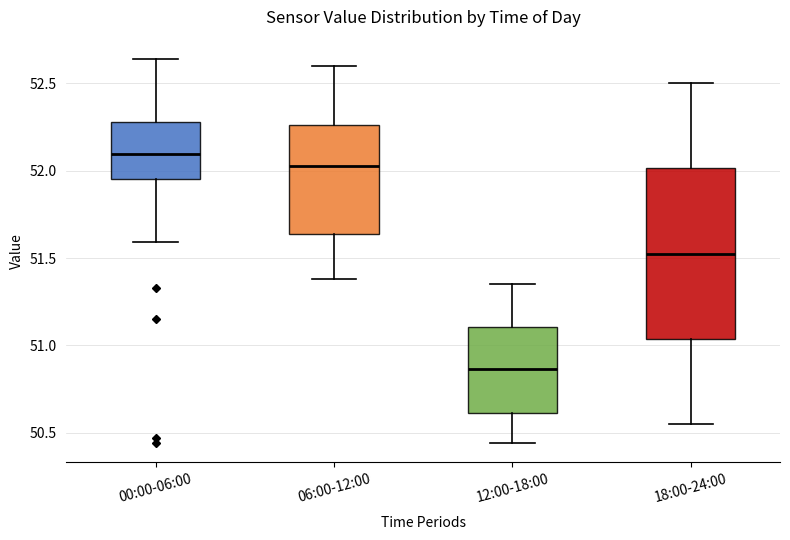

Which box has the highest median line?

00:00-06:00